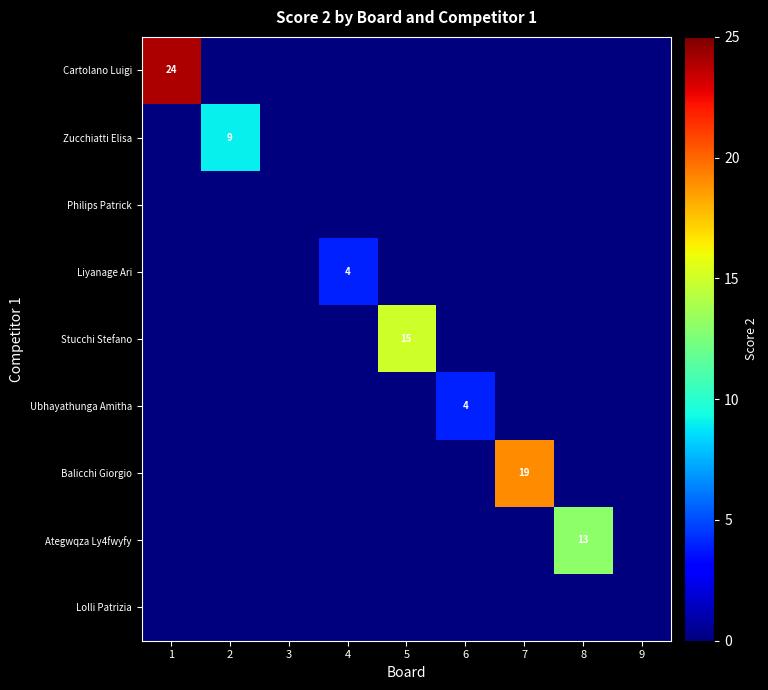

The Cartolano Luigi series shows 15 at 1. True or false?

False